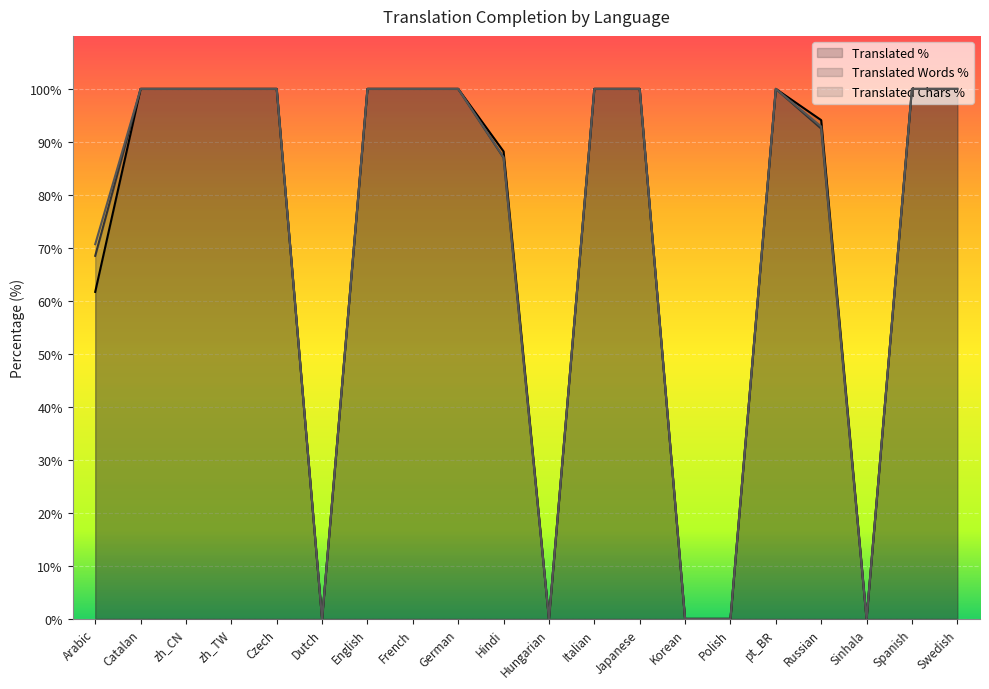

The value of translated_percent at Japanese is 100.0. True or false?

True